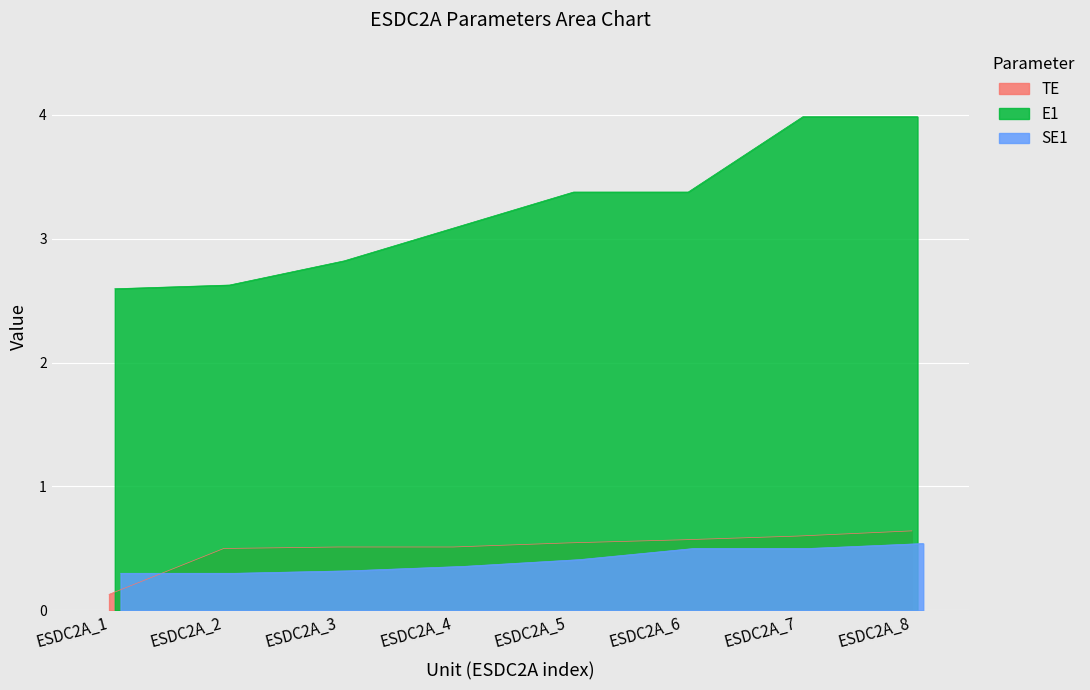

What is the sum of the E1 values at ESDC2A_2 and ESDC2A_5?

6.0